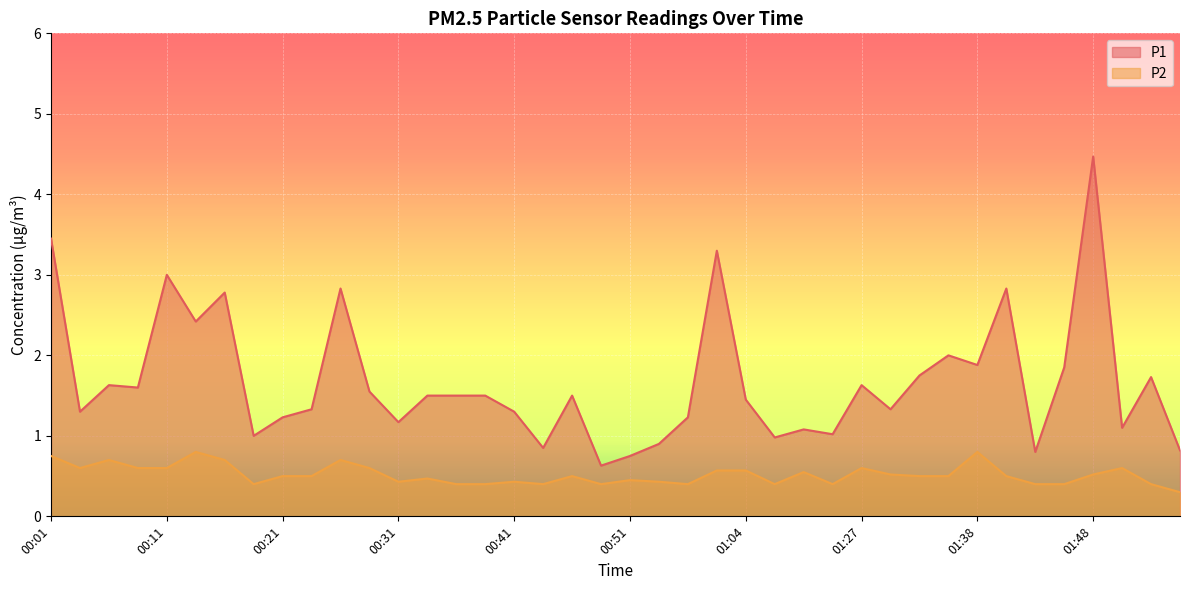

What is the minimum value for P1?

0.6